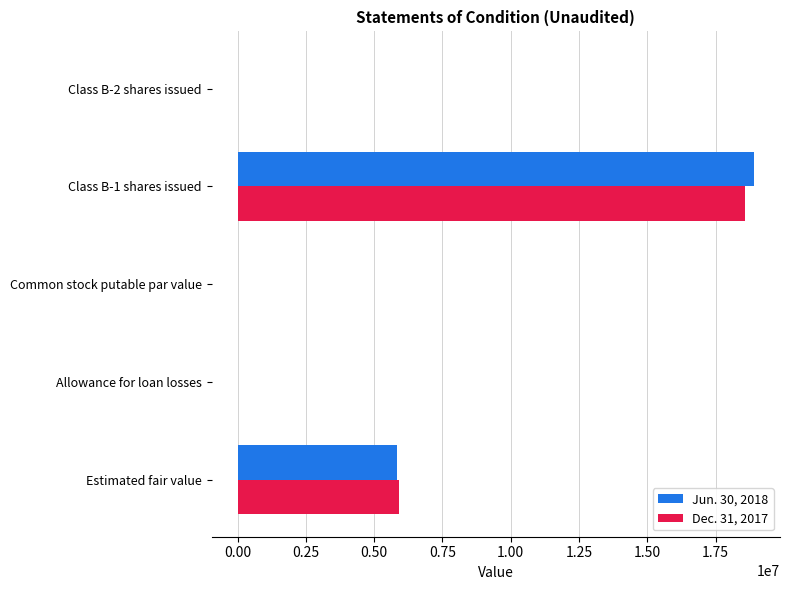

How many categories are shown in the chart?

5